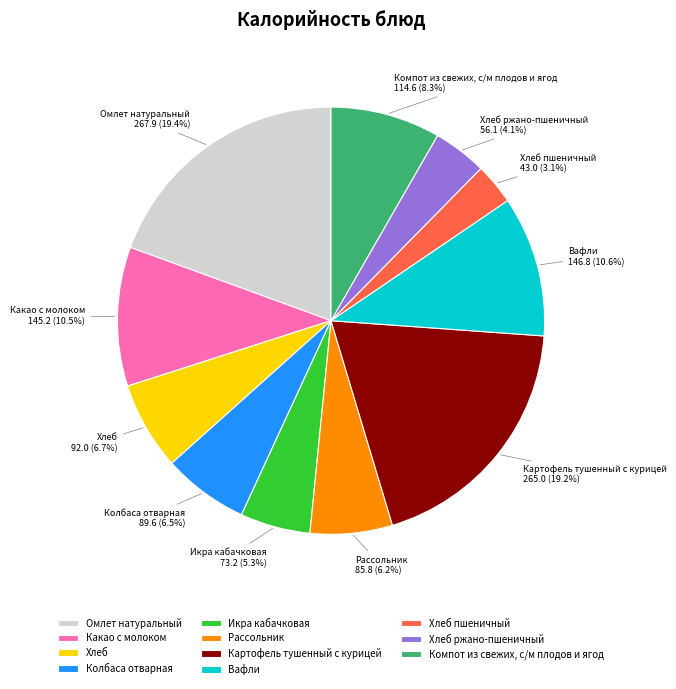

Count the number of slices in the pie.

11